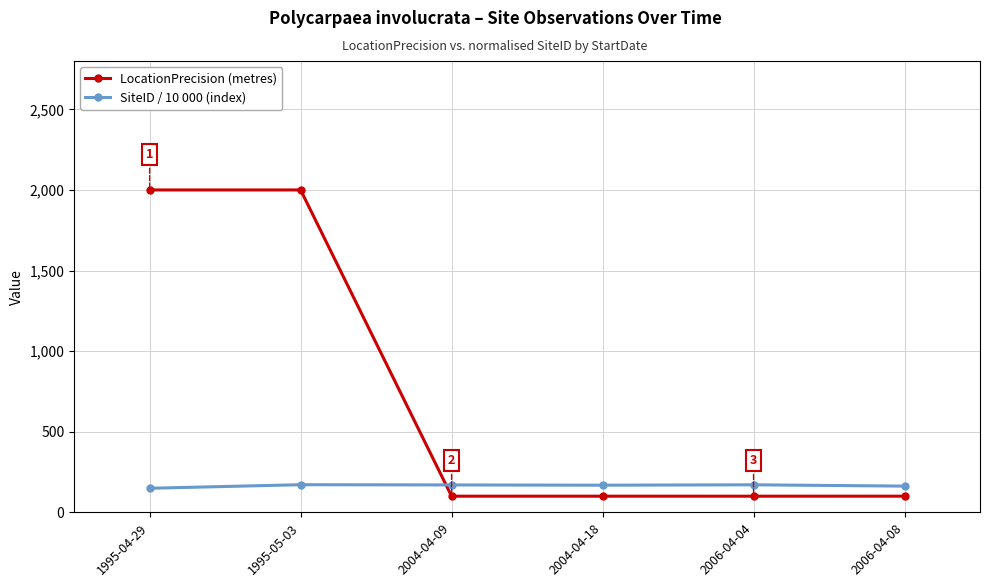

What is the label of the 6th point from the right?

1995-04-29